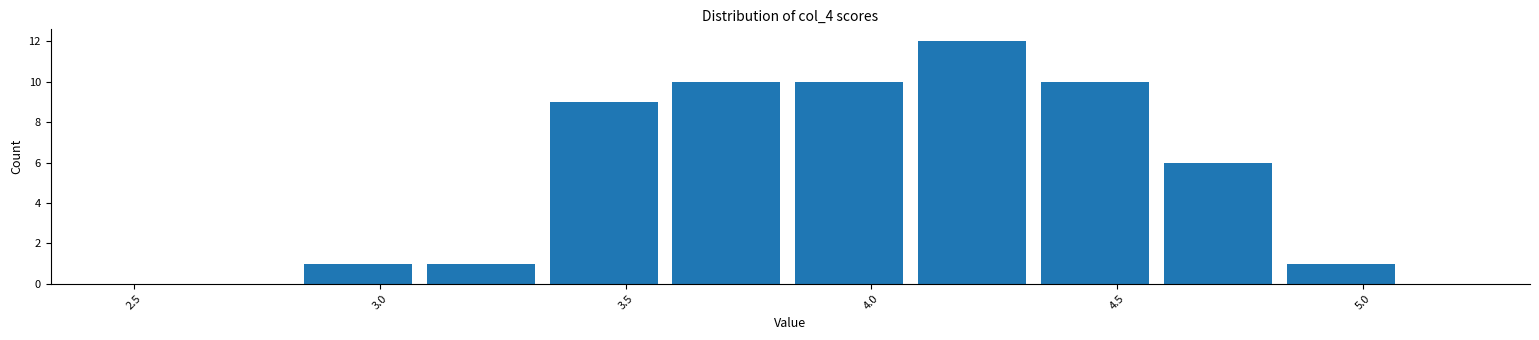

Reading left to right, list every bar in this chart as the range it spans on the x-axis followed by its height. Neither the bar edges nor the heights are printed on the chart, so give them approximately, as read against the axes.

2.58 to 2.83: 0
2.83 to 3.08: 1
3.08 to 3.33: 1
3.33 to 3.58: 9
3.58 to 3.83: 10
3.83 to 4.08: 10
4.08 to 4.33: 12
4.33 to 4.58: 10
4.58 to 4.83: 6
4.83 to 5.08: 1
5.08 to 5.33: 0